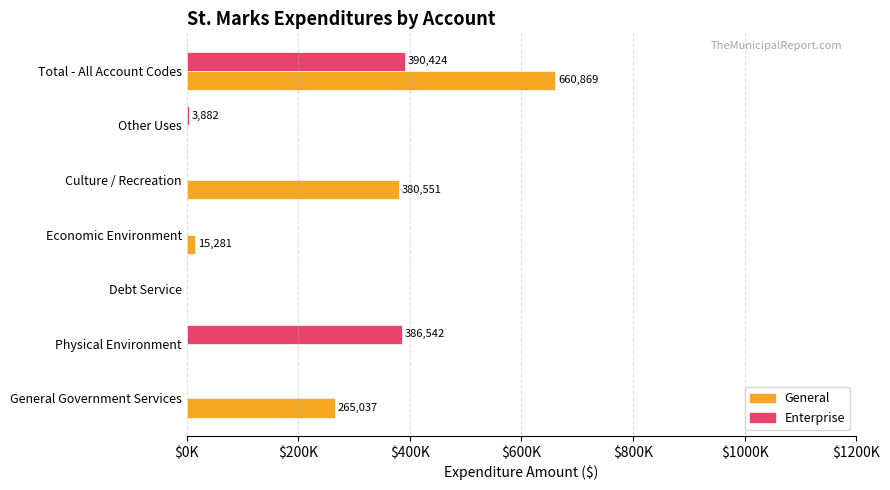

Are the bars horizontal?

Yes